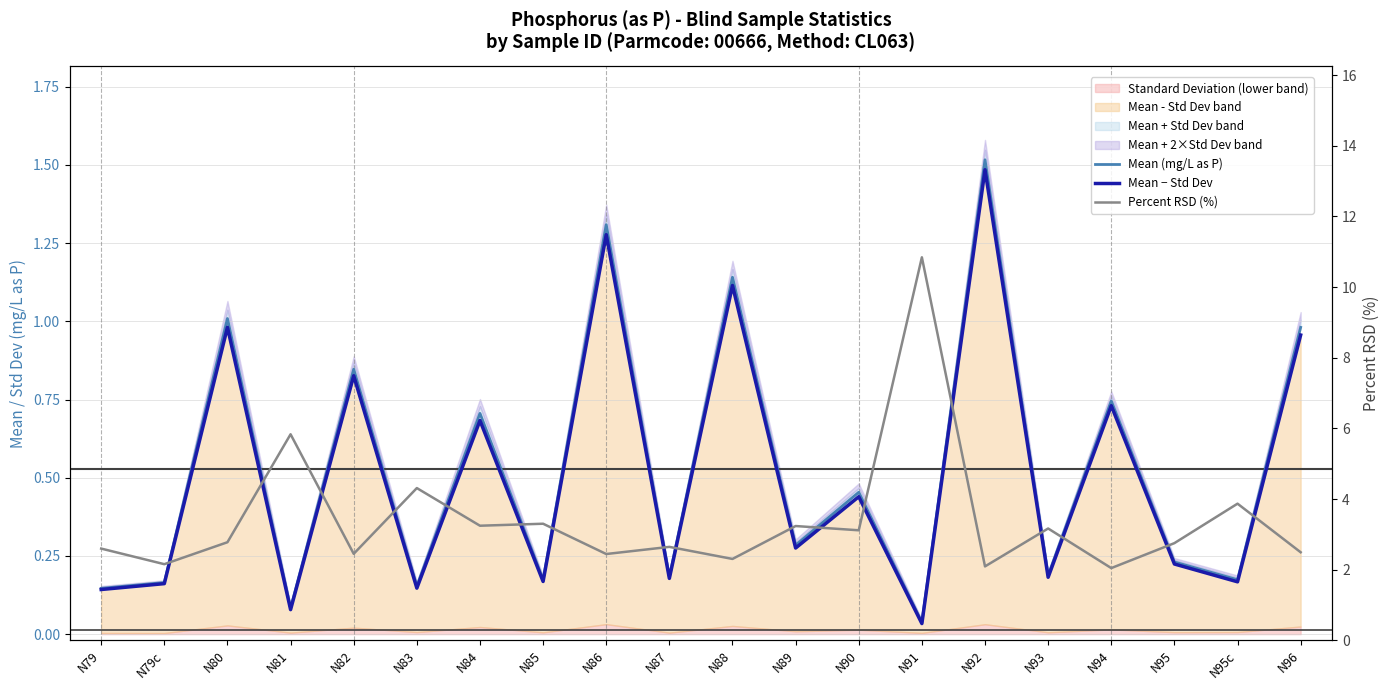

What is the difference between the second highest and minimum values in the Mean (mg/L as P) series?

1.3